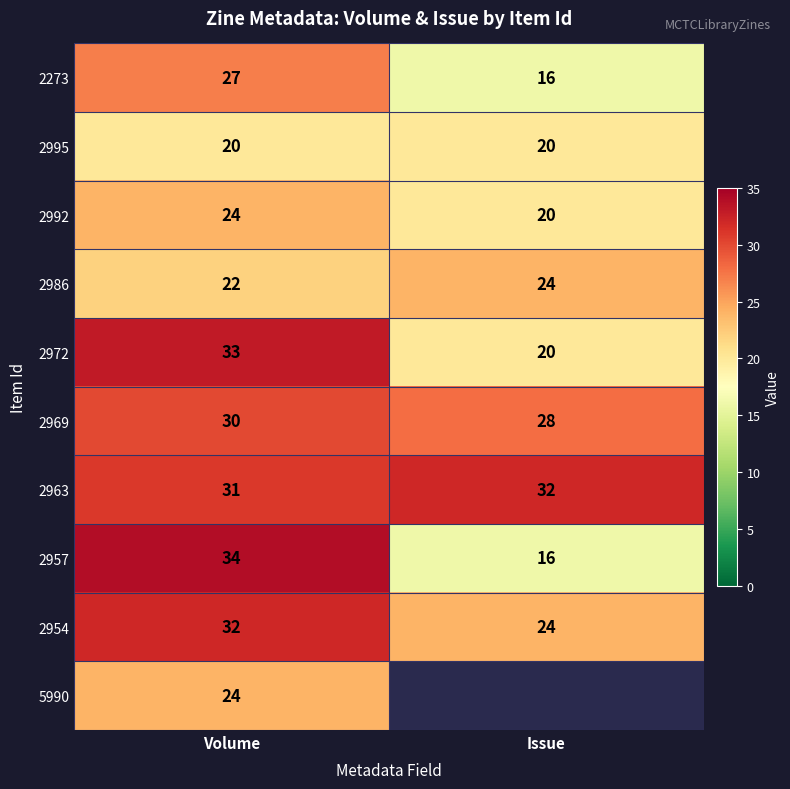

What is the total value across all series at Volume?

277